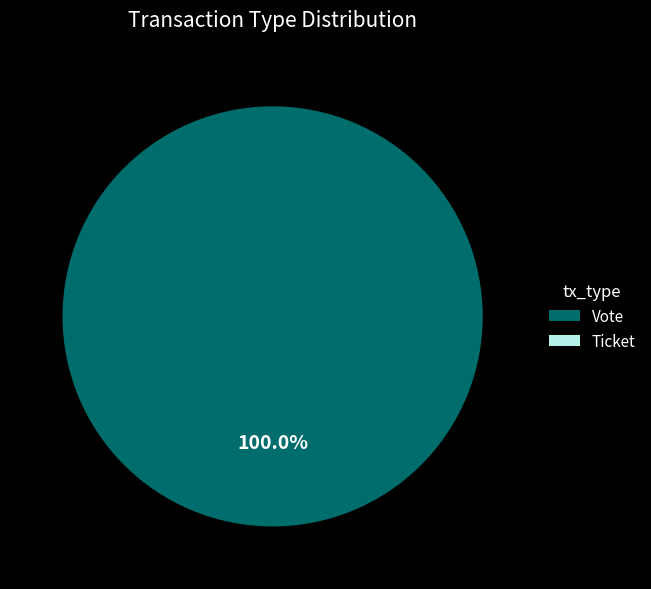

How many slices are in this pie chart?

2